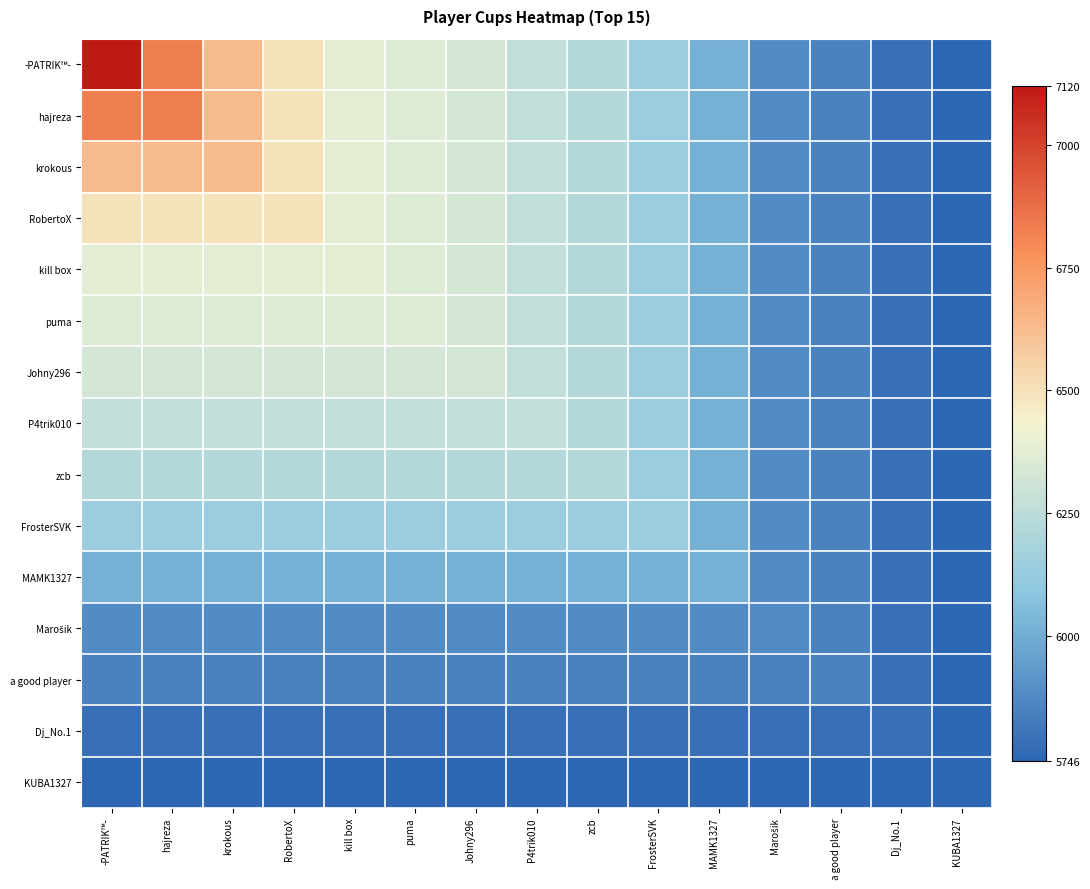

What is the spread (max minus min) of values at krokous?

890